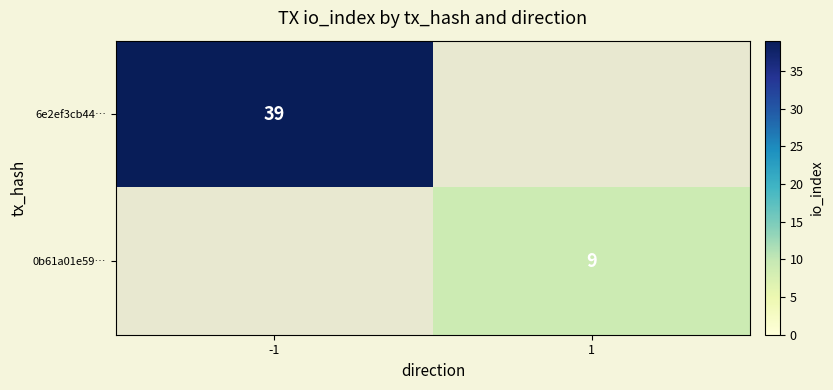

True or false: 6e2ef3cb44… has a value of 20 at -1.

False